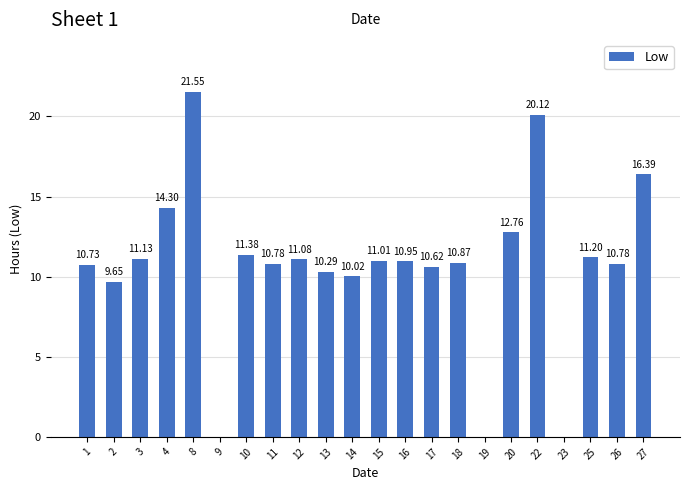

Which has a higher value, 18 or 16?

16